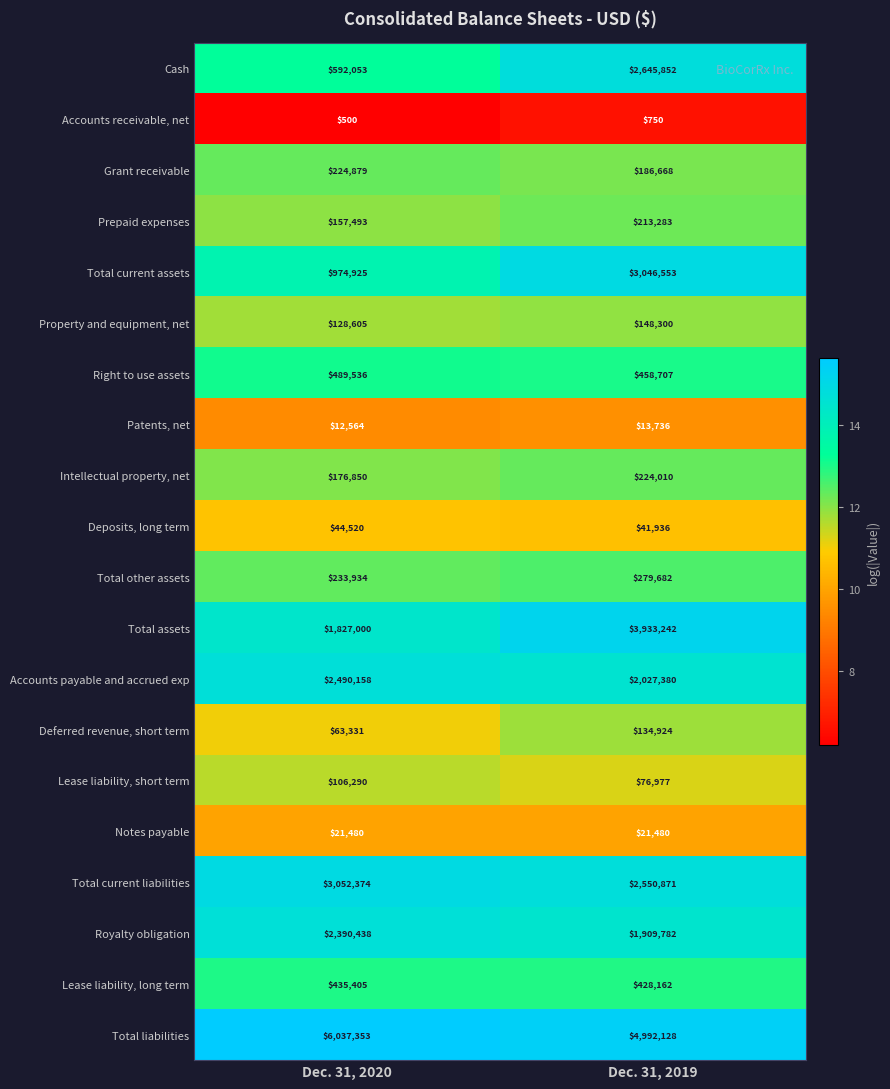

The value of Notes payable at Dec. 31, 2019 is 21480. True or false?

True